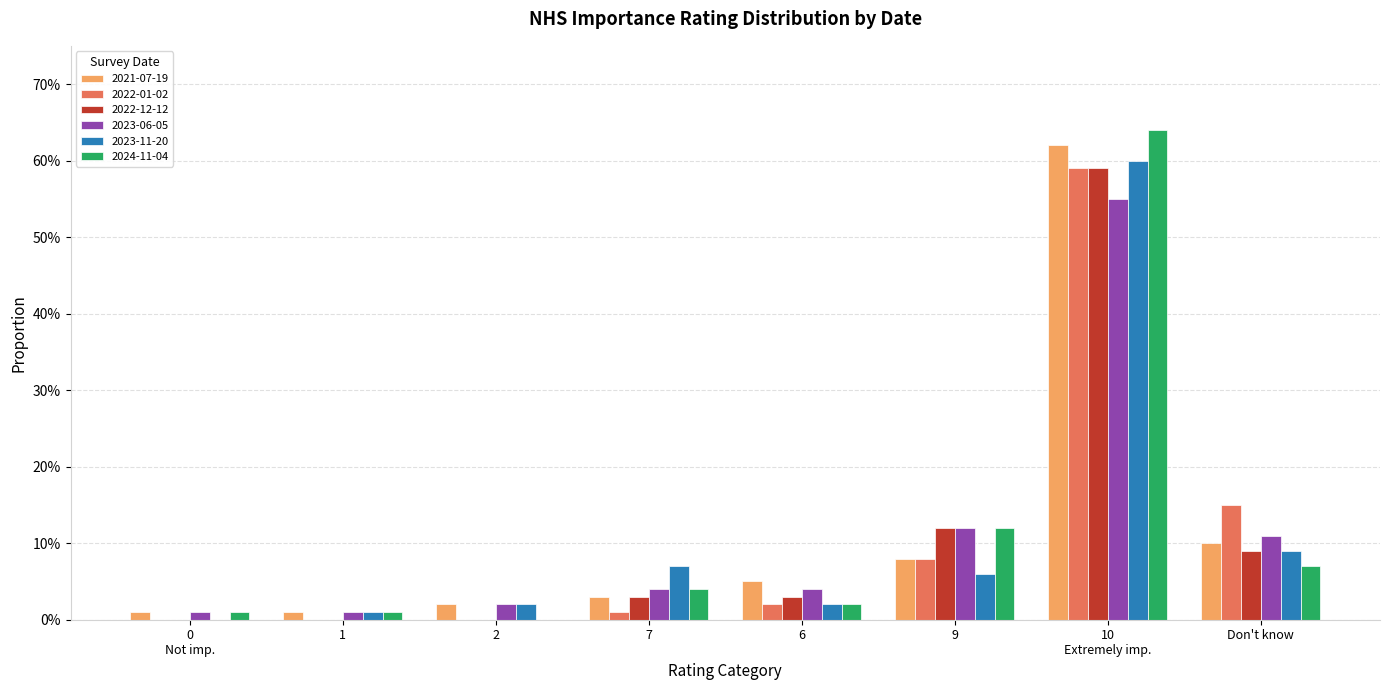

What are all the series names shown in the legend?

2021-07-19, 2022-01-02, 2022-12-12, 2023-06-05, 2023-11-20, 2024-11-04